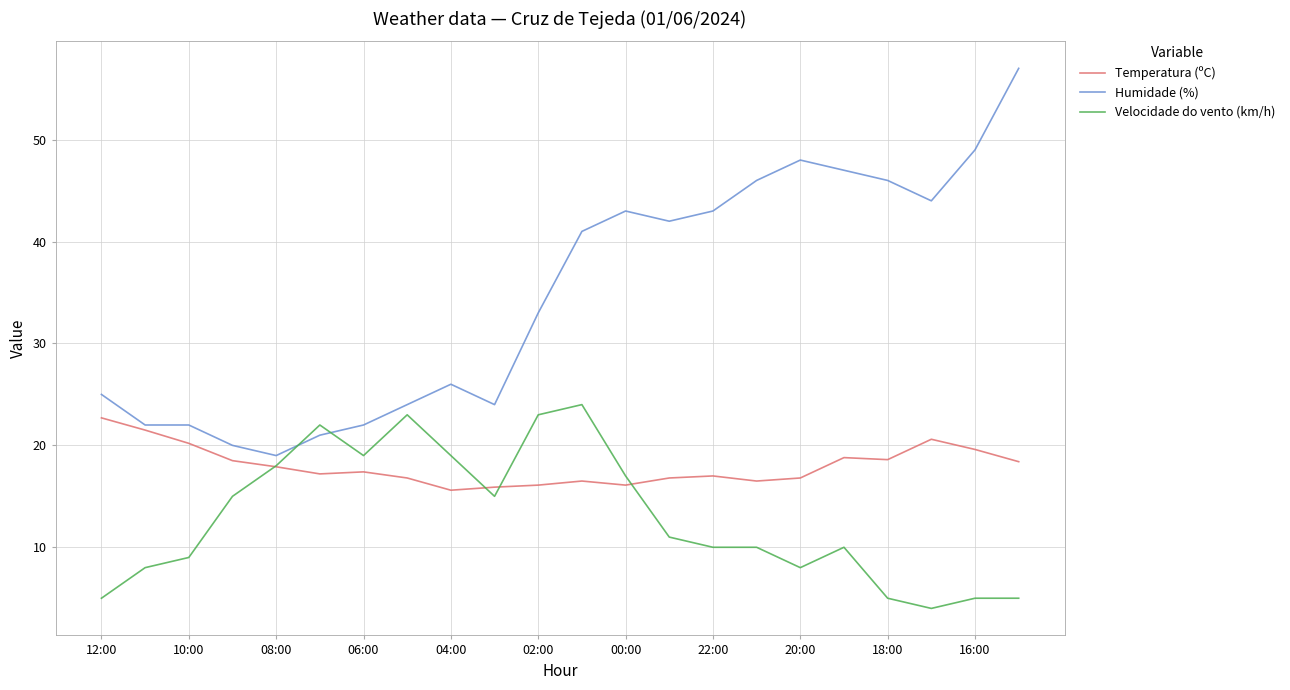

What is the maximum value shown in the chart?

57.0